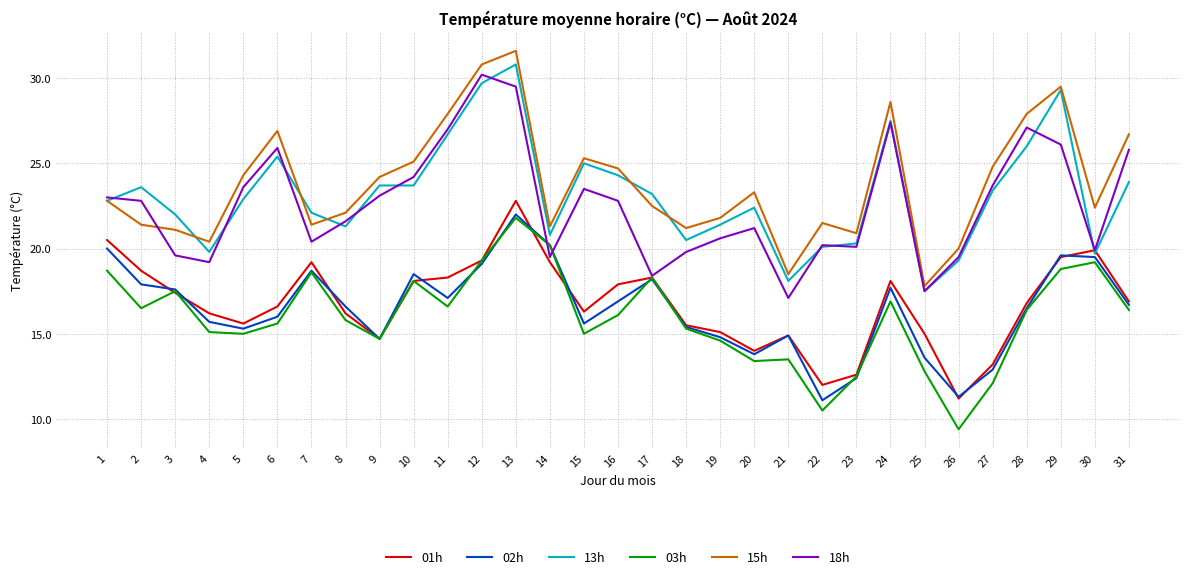

Does the chart have visible grid lines?

Yes